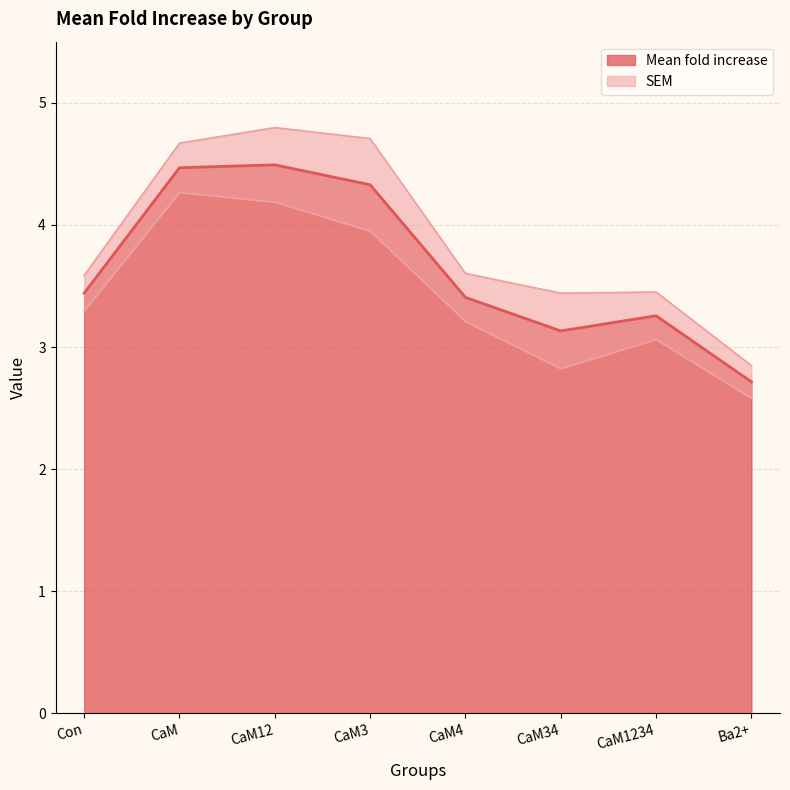

Count the number of categories in the chart.

8